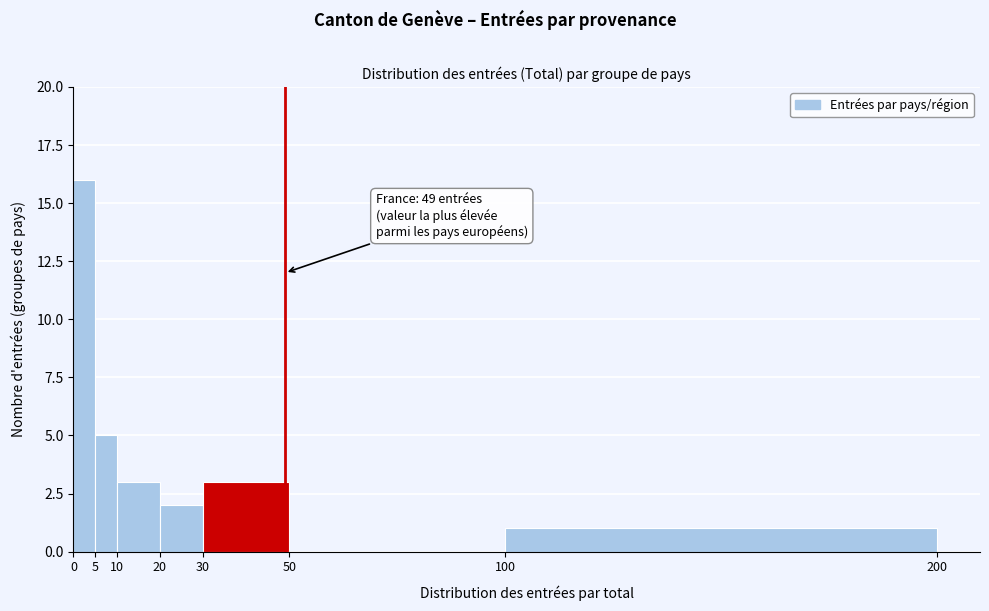

Over which range of the x-axis is the bar tallest?

0 to 5